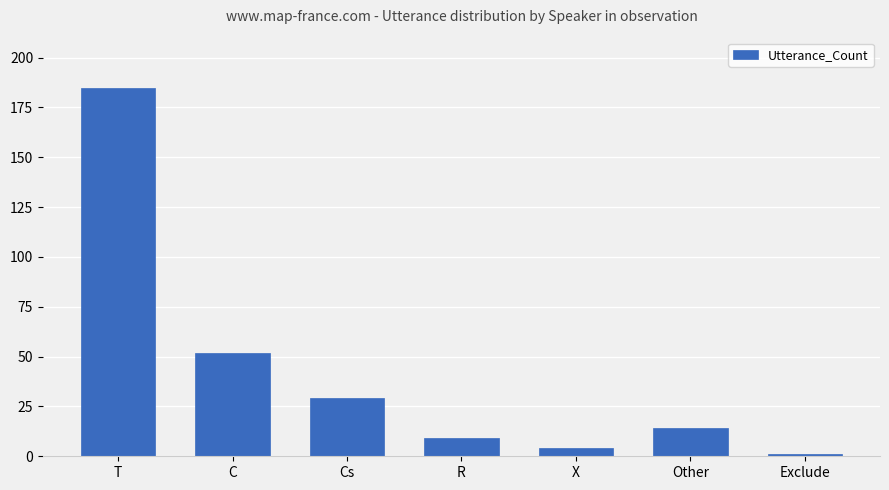

The chart shows a value of 52 at C. True or false?

True